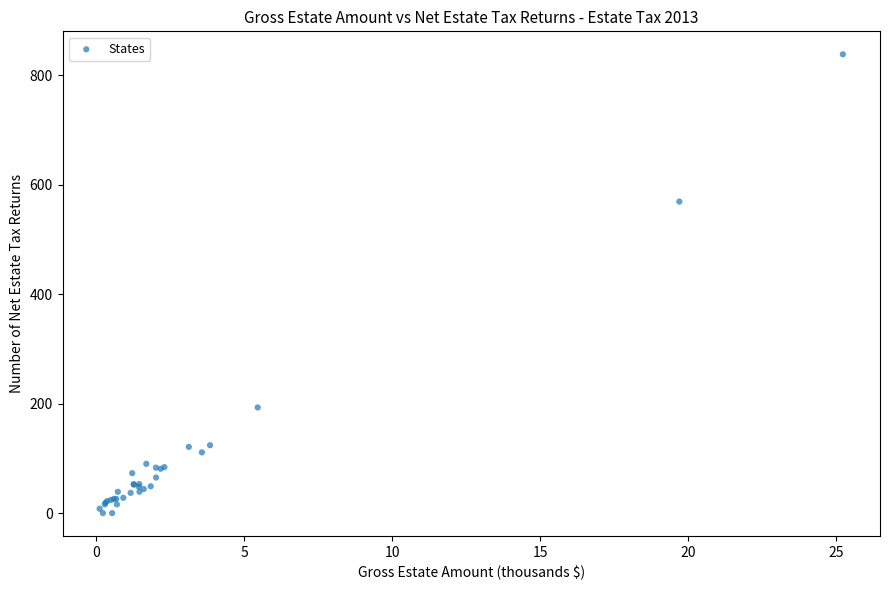

What Y value in the scatter plot is closest to 419?

569